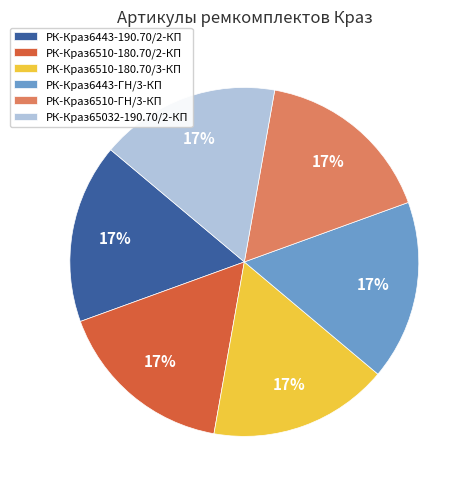

What percentage is the РК-Краз6510-180.70/2-КП slice, to the nearest percent?

17%